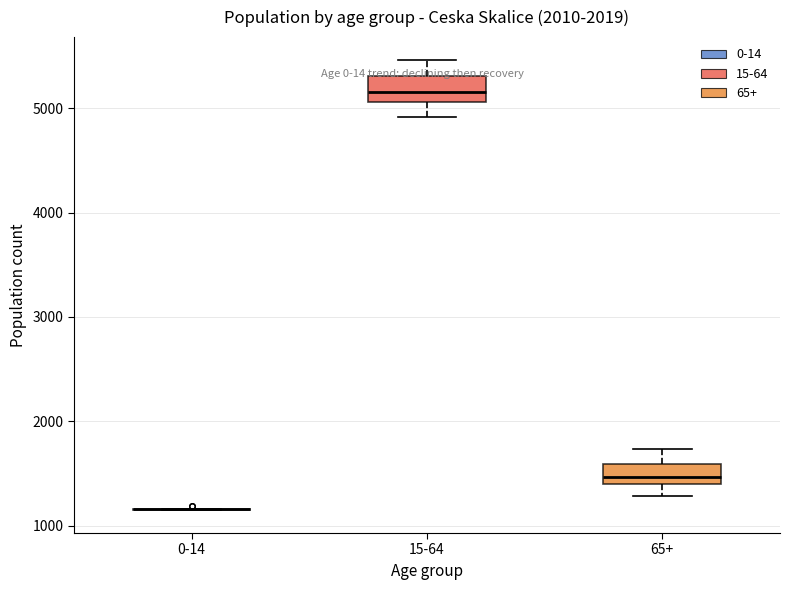

Reading left to right, read every box against the y-axis: the position of its median line, the range the box covers, and the ends of its whiskers. The values are not printed on the chart, so give them approximately, as read against the axis.

0-14: box collapsed to a line at 1200, whiskers 1100 to 1200
15-64: median 5200, box 5100 to 5300, whiskers 4900 to 5500
65+: median 1500, box 1400 to 1600, whiskers 1300 to 1700